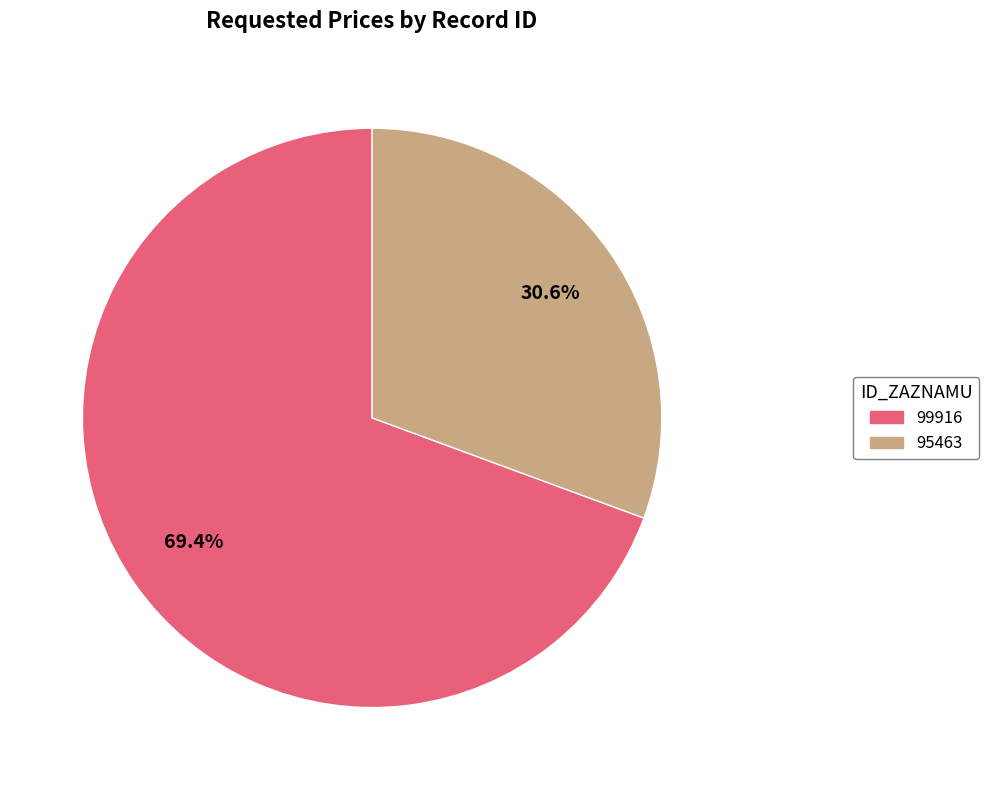

What percentage is NOT represented by 95463?

69.4%